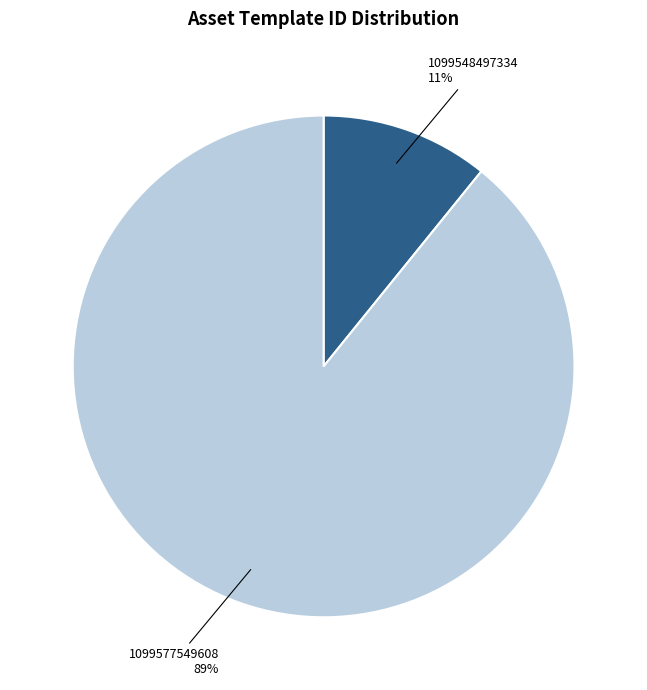

Which category has the smallest portion of the pie?

1099548497334